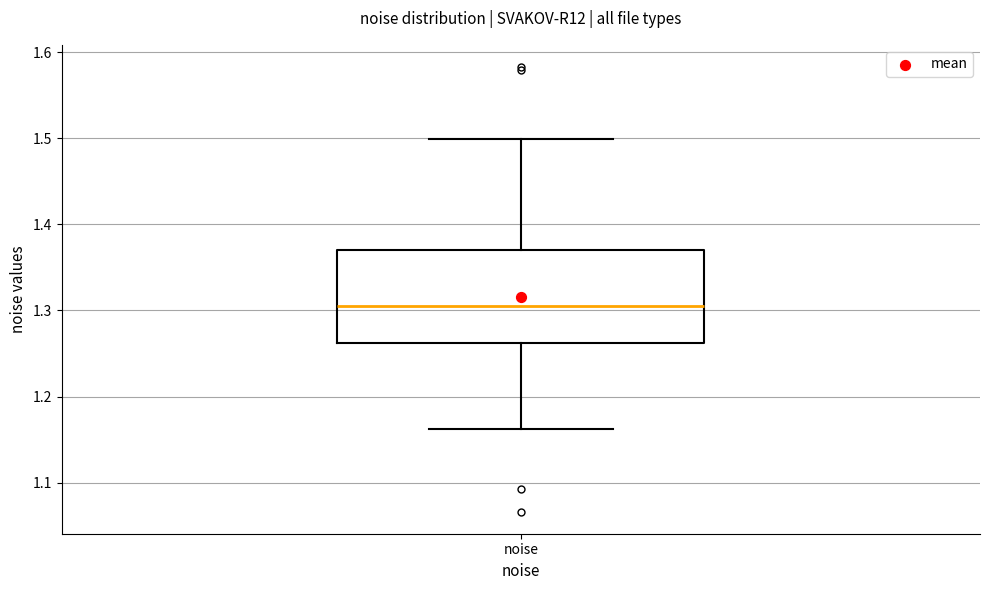

Read this box plot against the y-axis: the position of the median line, the range covered by the box, and the ends of both whiskers. The values are not printed on the chart, so give them approximately, as read against the axis.

median 1.30, box 1.26 to 1.37, whiskers 1.16 to 1.50